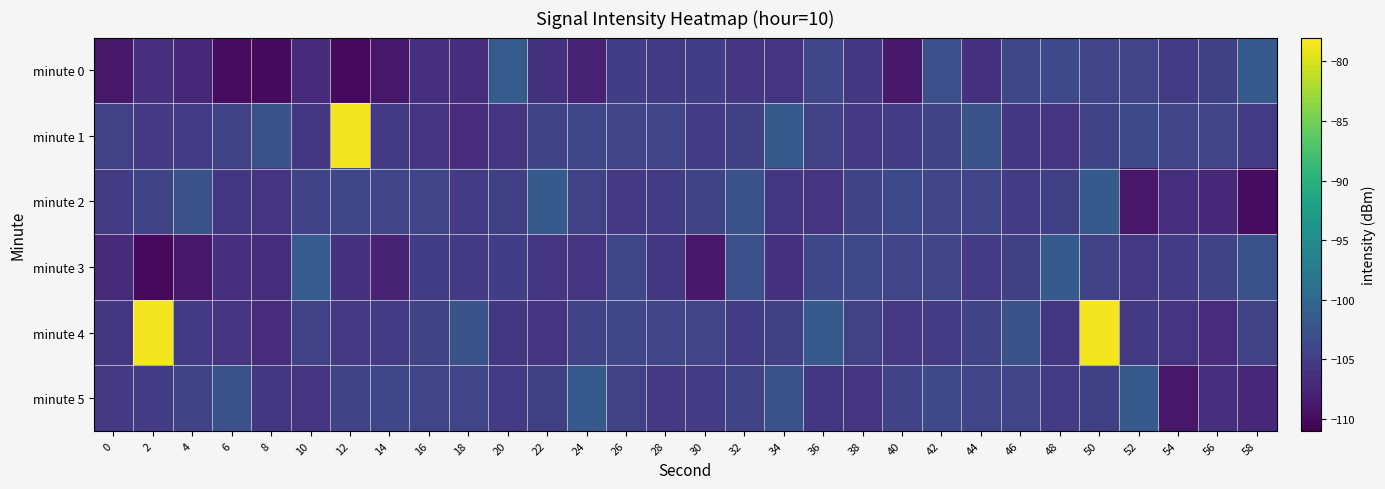

Reading right to left, extract all data points from this chart.

minute 0: 58=-101.7	56=-104.7	54=-105.3	52=-104.1	50=-104.1	48=-103.7	46=-103.8	44=-106.1	42=-102.9	40=-108.7	38=-105.6	36=-104.0	34=-106.0	32=-105.8	30=-104.8	28=-105.4	26=-105.0	24=-107.7	22=-106.1	20=-101.3	18=-106.7	16=-106.5	14=-108.8	12=-110.2	10=-107.0	8=-110.1	6=-109.9	4=-107.4	2=-106.5	0=-108.9
minute 1: 58=-105.3	56=-104.1	54=-104.1	52=-103.7	50=-104.3	48=-106.1	46=-105.6	44=-102.8	42=-104.3	40=-105.1	38=-105.5	36=-104.5	34=-101.7	32=-104.7	30=-105.3	28=-104.1	26=-104.1	24=-103.8	22=-104.3	20=-106.1	18=-106.8	16=-106.1	14=-105.3	12=-78.5	10=-105.6	8=-102.8	6=-104.3	4=-105.1	2=-105.5	0=-104.5
minute 2: 58=-109.9	56=-107.4	54=-106.5	52=-108.9	50=-101.7	48=-104.7	46=-105.3	44=-104.1	42=-104.1	40=-103.7	38=-104.3	36=-106.1	34=-105.6	32=-102.8	30=-104.3	28=-105.1	26=-105.5	24=-104.5	22=-101.7	20=-104.7	18=-105.3	16=-104.1	14=-104.1	12=-103.8	10=-104.3	8=-106.1	6=-105.6	4=-102.8	2=-104.3	0=-105.1
minute 3: 58=-102.8	56=-104.3	54=-105.1	52=-105.5	50=-104.5	48=-101.7	46=-104.7	44=-105.3	42=-104.1	40=-104.1	38=-103.7	36=-103.8	34=-106.1	32=-102.9	30=-108.7	28=-105.6	26=-104.0	24=-106.0	22=-105.8	20=-104.8	18=-105.4	16=-105.0	14=-107.7	12=-106.1	10=-101.3	8=-106.7	6=-106.5	4=-108.8	2=-110.2	0=-107.0
minute 4: 58=-104.5	56=-106.8	54=-106.1	52=-105.3	50=-78.5	48=-105.6	46=-102.8	44=-104.3	42=-105.1	40=-105.5	38=-104.5	36=-101.7	34=-104.7	32=-105.3	30=-104.1	28=-104.1	26=-103.8	24=-104.3	22=-106.1	20=-105.6	18=-102.8	16=-104.3	14=-105.1	12=-105.5	10=-104.5	8=-106.8	6=-106.1	4=-105.3	2=-78.5	0=-105.6
minute 5: 58=-107.4	56=-106.5	54=-108.9	52=-101.7	50=-104.7	48=-105.3	46=-104.1	44=-104.1	42=-103.7	40=-104.3	38=-106.1	36=-105.6	34=-102.8	32=-104.3	30=-105.1	28=-105.5	26=-104.5	24=-101.7	22=-104.7	20=-105.3	18=-104.1	16=-104.1	14=-103.8	12=-104.3	10=-106.1	8=-105.6	6=-102.8	4=-104.3	2=-105.1	0=-105.5